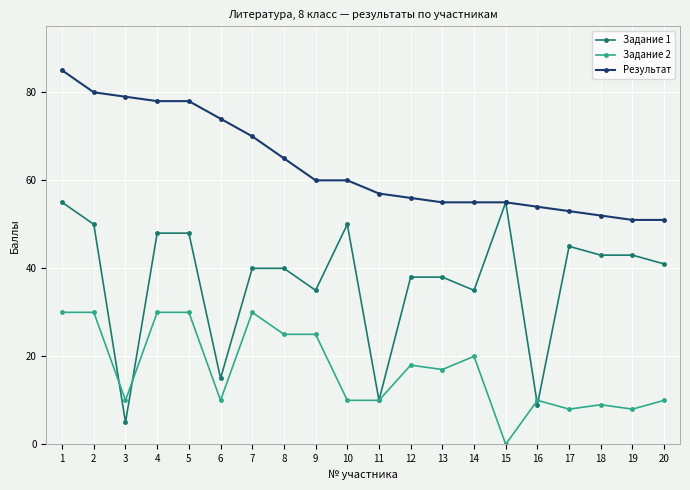

Is the value of Задание 1 at 20 greater than the value of Задание 2 at 11?

Yes